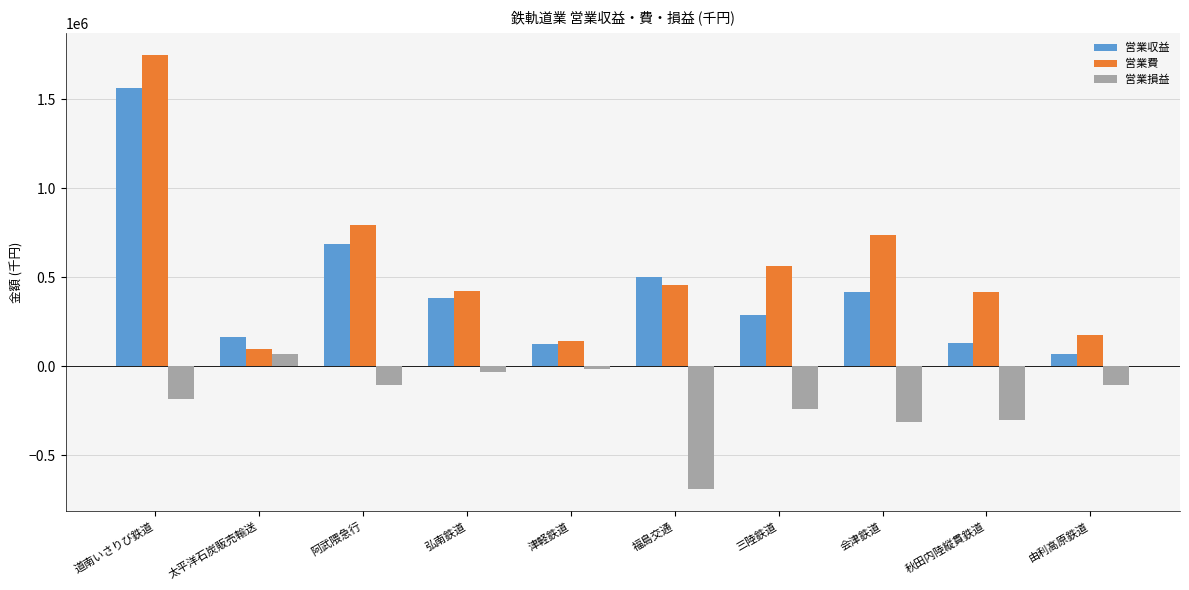

Is the value of 営業収益 at 道南いさりび鉄道 greater than the value of 営業損益 at 道南いさりび鉄道?

Yes